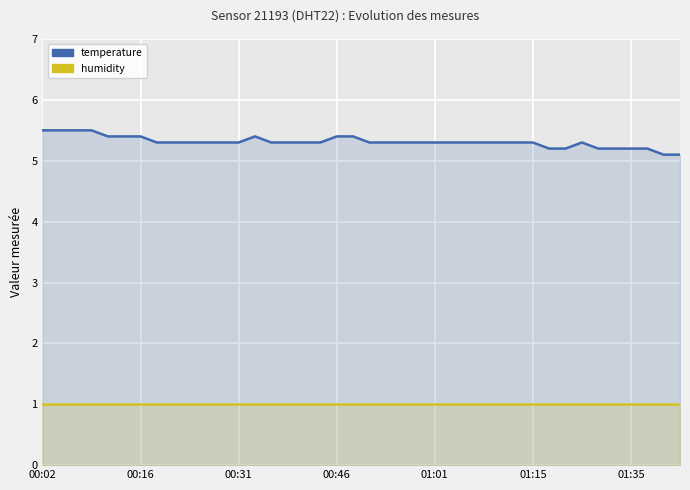

Which label corresponds to the smallest value in the chart?

00:02